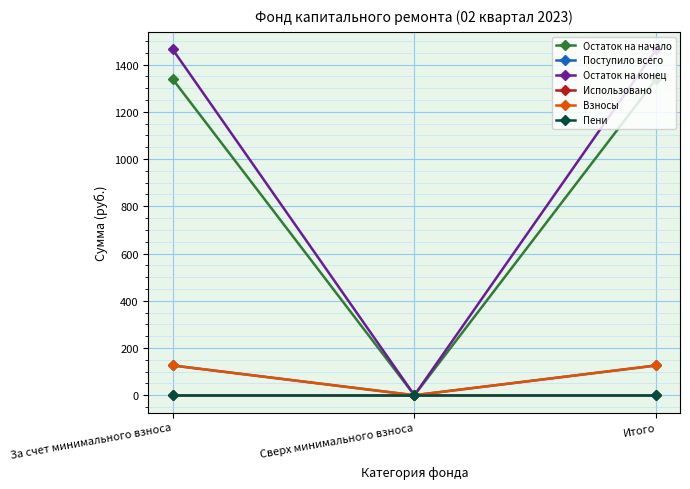

What is the sum of the Остаток на конец values at За счет минимального взноса and Итого?

2930.7